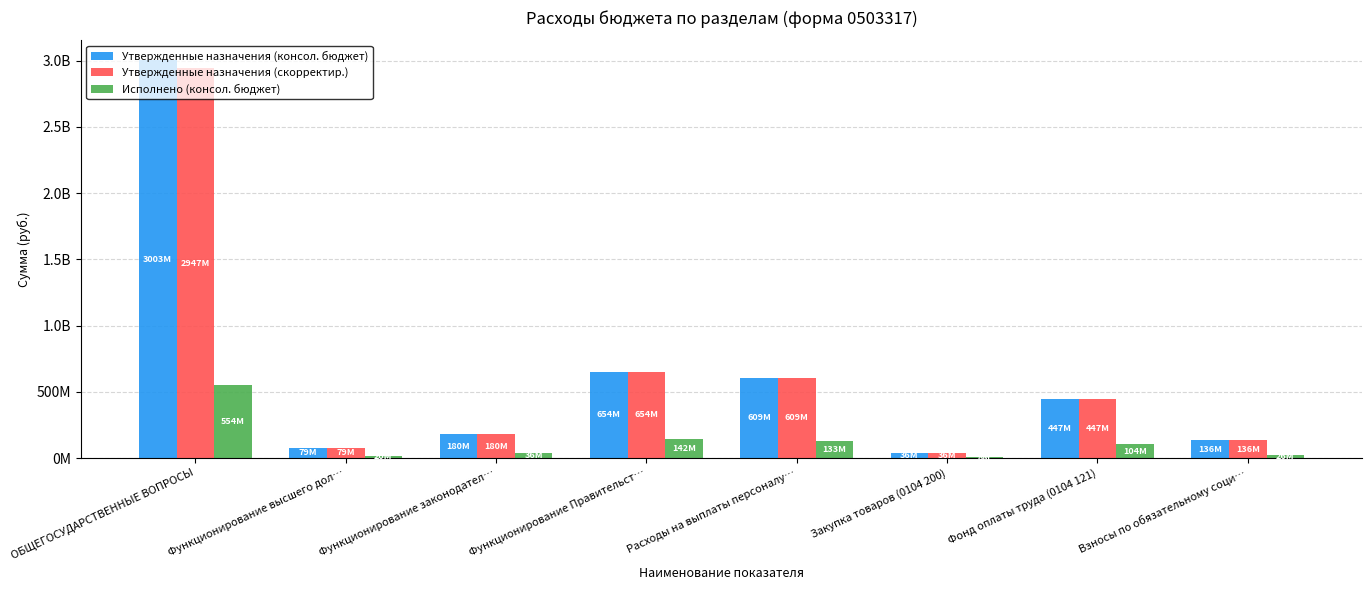

Does the chart contain stacked bars?

No